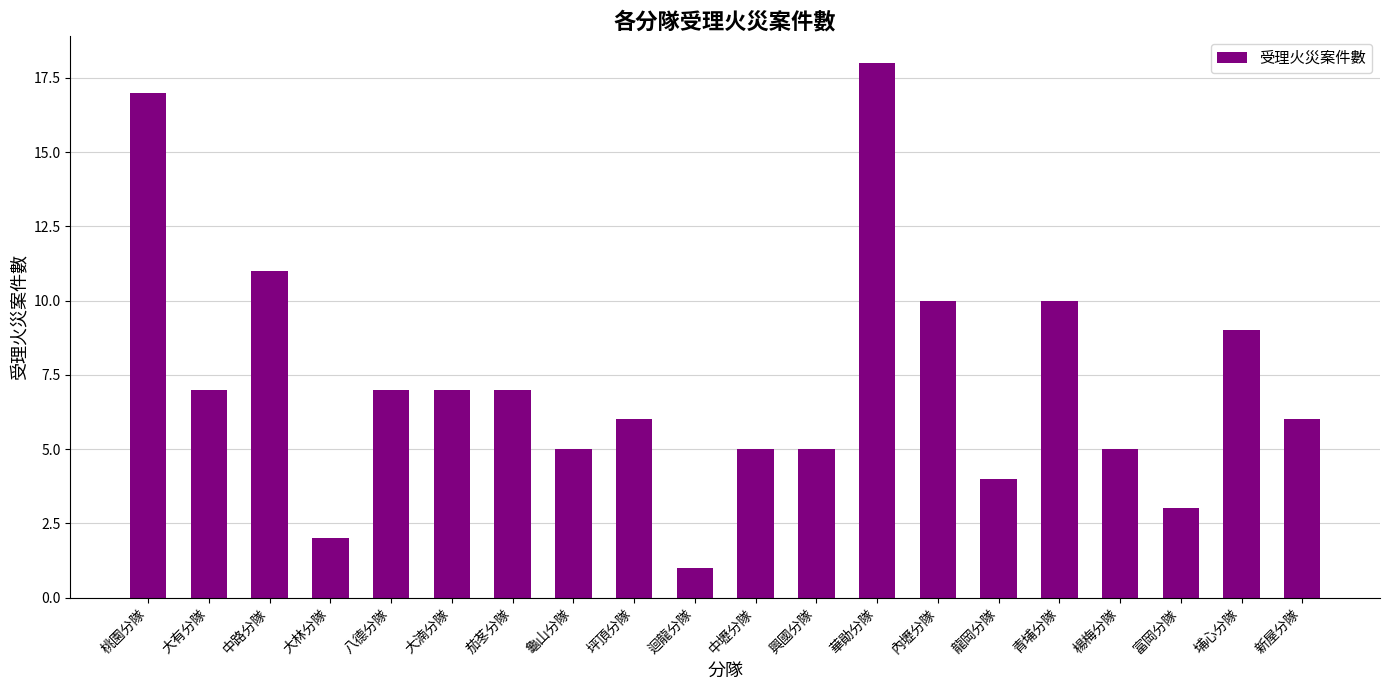

Reading left to right, list all the values displayed in this chart.

17	7	11	2	7	7	7	5	6	1	5	5	18	10	4	10	5	3	9	6